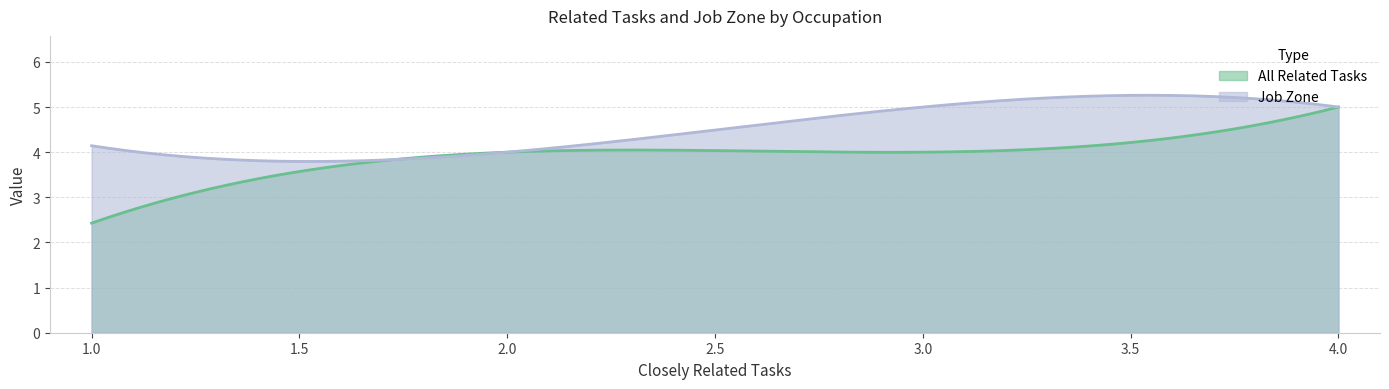

How many series are shown in this chart?

2